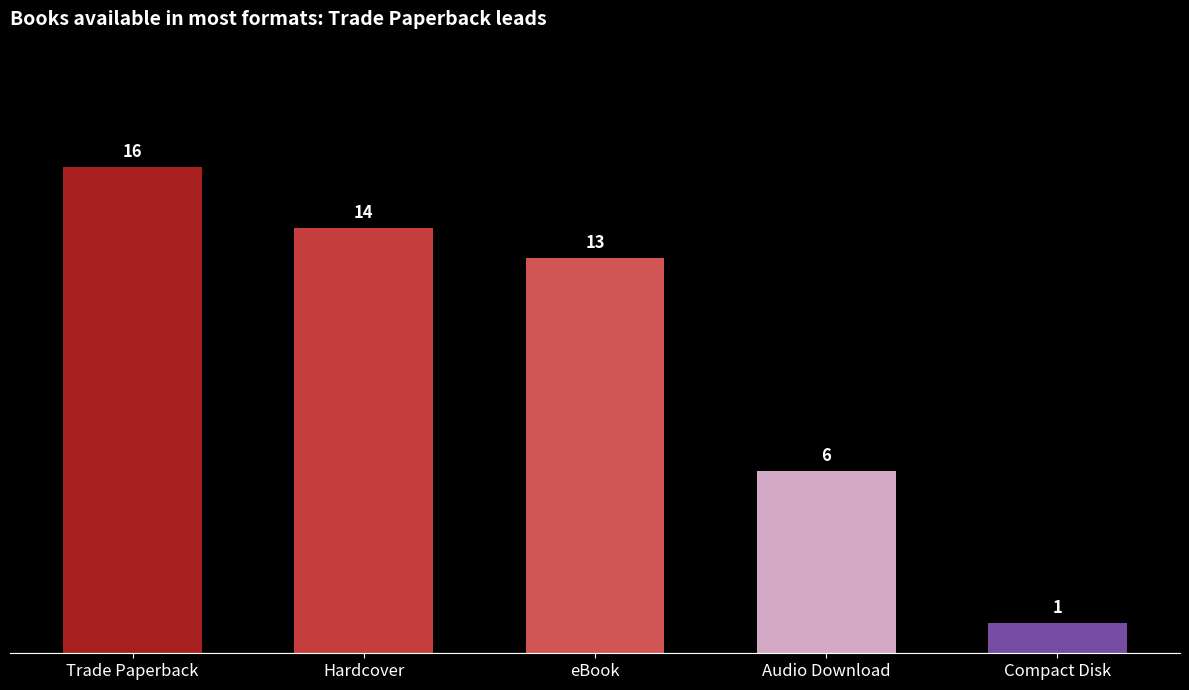

How many data points does each series have?

5